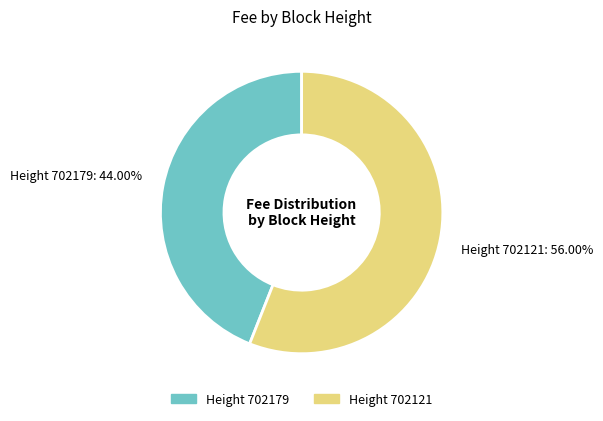

Which category has the smallest portion of the pie?

Height 702179